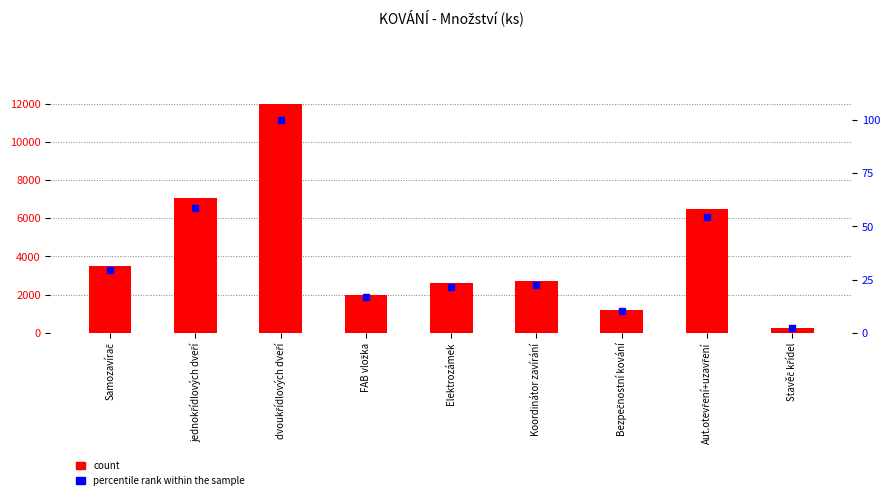

What is the total value across all series at dvoukřídlových dveří?

12100.0